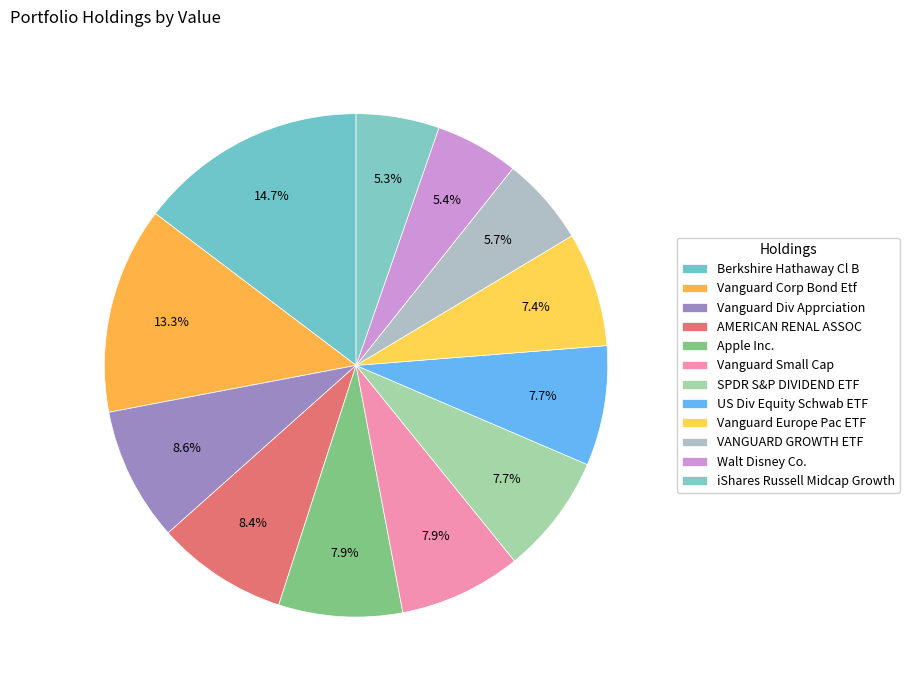

How many segments does this pie chart have?

12